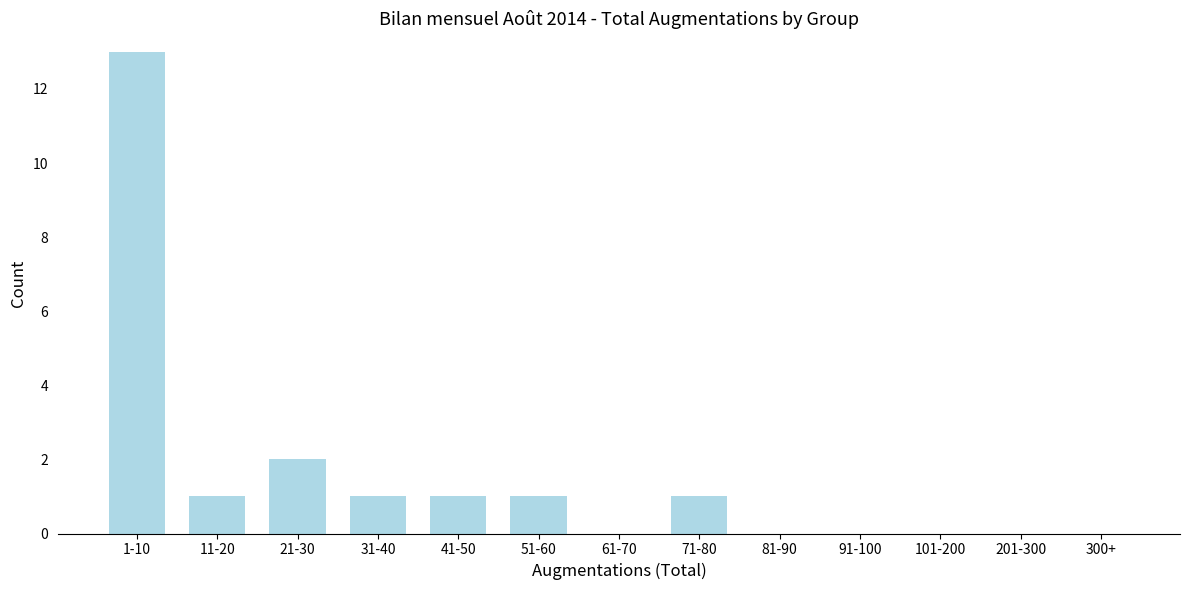

Reading right to left, list all the values displayed in this chart.

300+=0	201-300=0	101-200=0	91-100=0	81-90=0	71-80=1	61-70=0	51-60=1	41-50=1	31-40=1	21-30=2	11-20=1	1-10=13